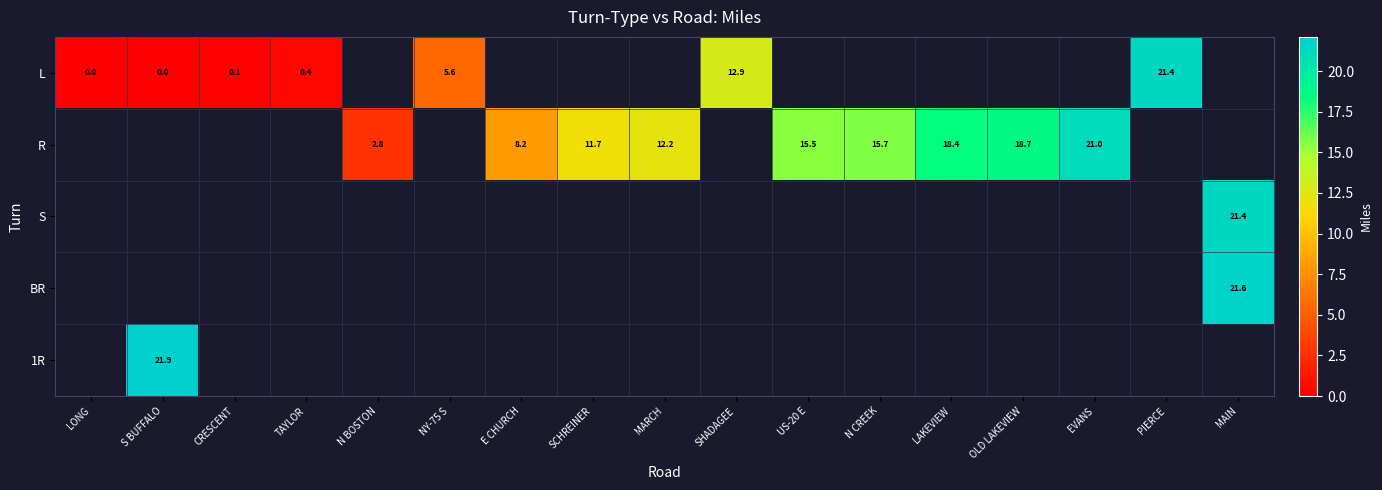

True or false: L has a value of 0.7 at TAYLOR.

False